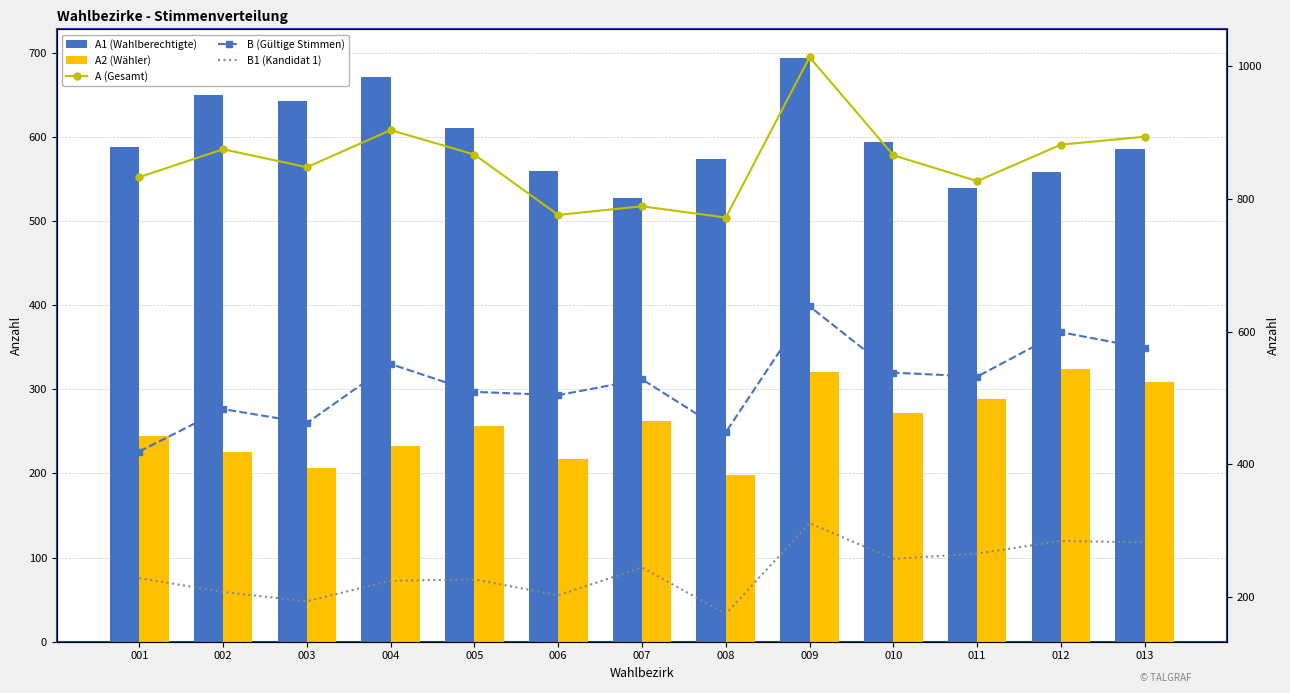

Between 005 and 008, which is larger?

005